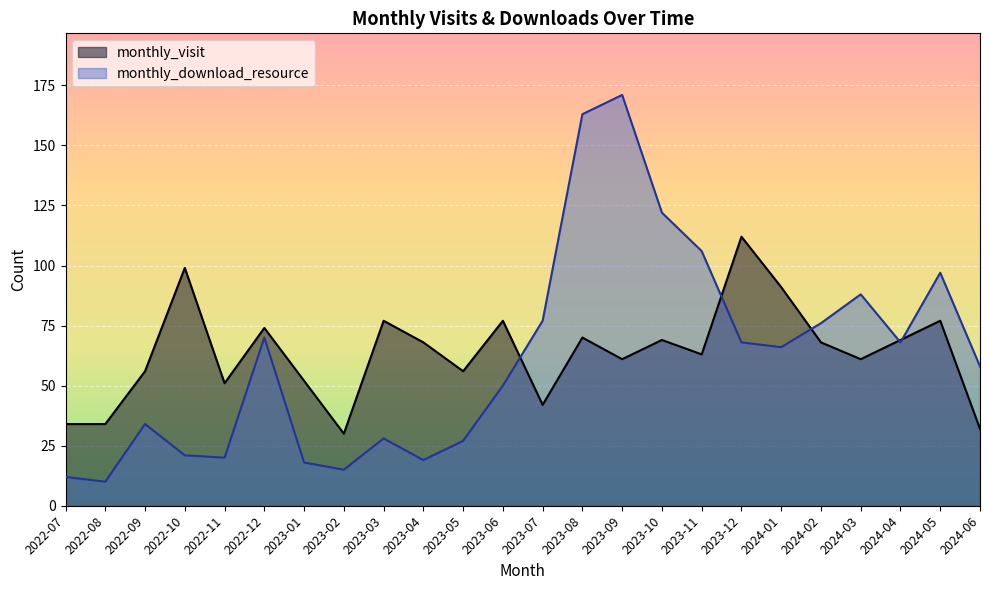

Does the chart display data point markers on the line(s)?

No